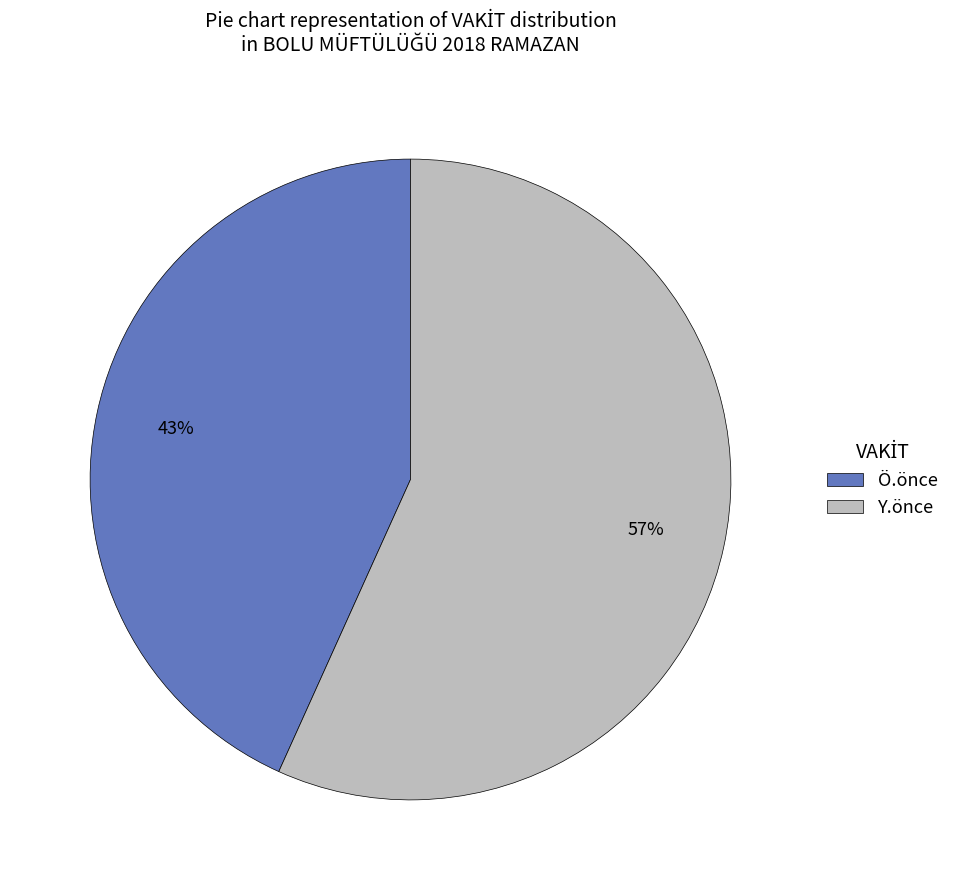

True or false: Ö.önce accounts for 43% of the total.

True